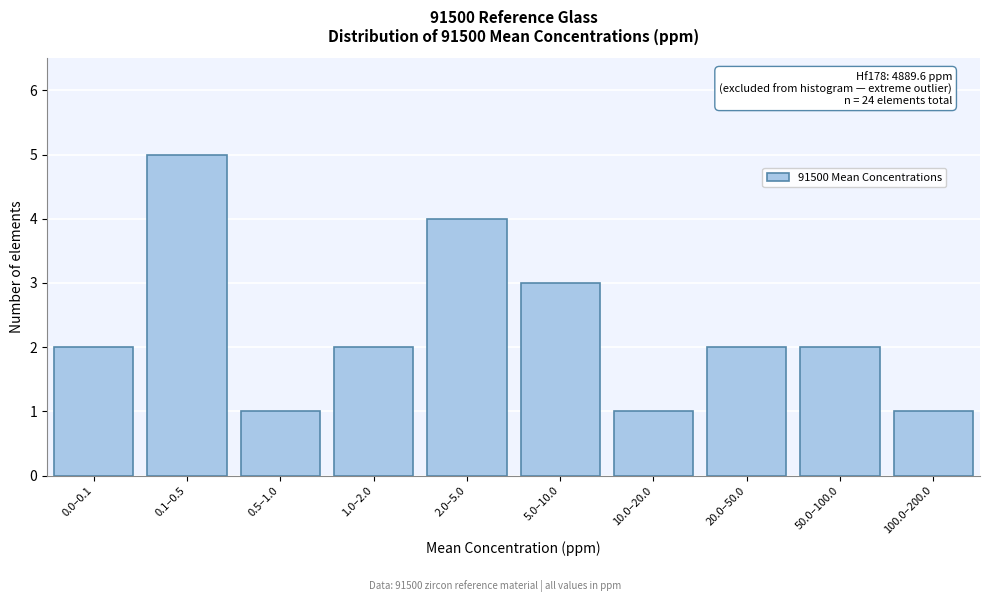

Reading left to right, list all the values displayed in this chart.

2	5	1	2	4	3	1	2	2	1